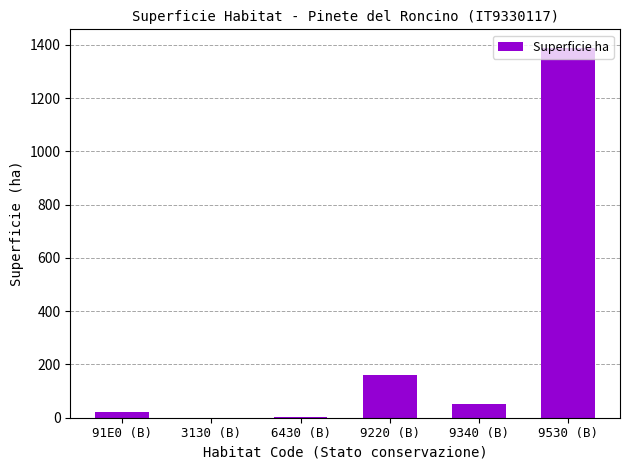

Are the bars grouped side by side (vs. stacked)?

No